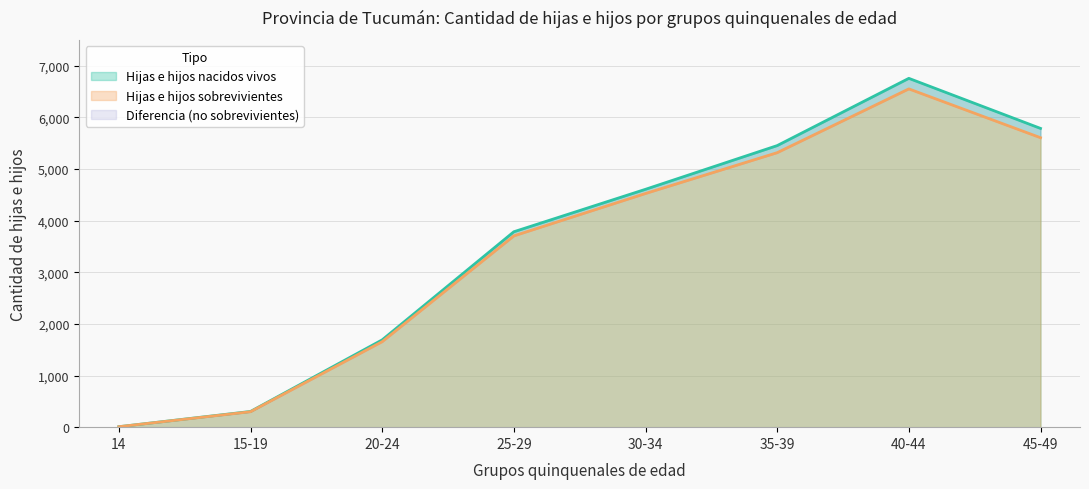

Does the chart display data point markers on the line(s)?

No